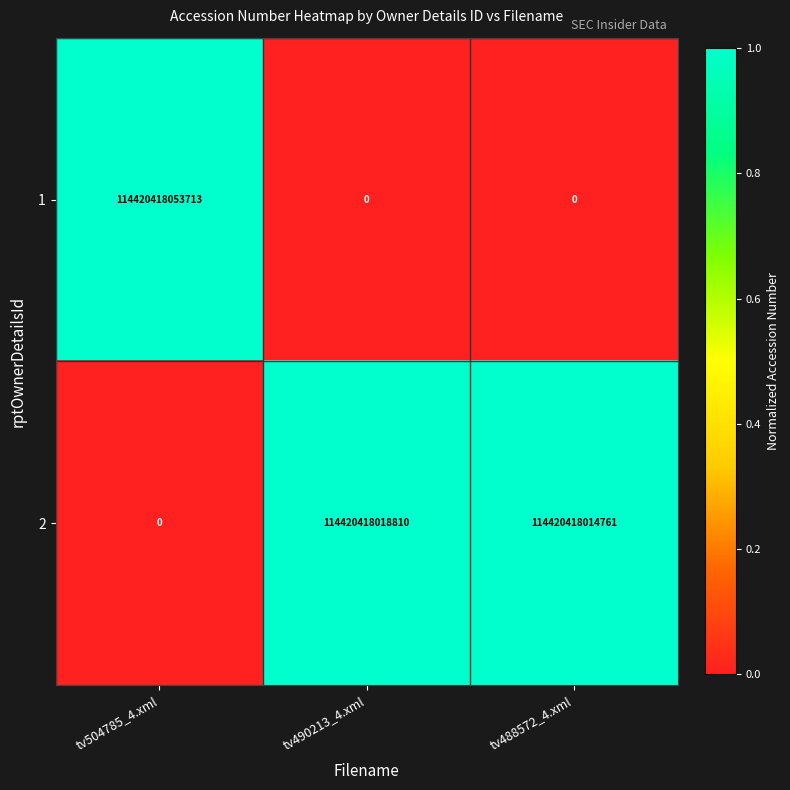

The value of 1 at tv490213_4.xml is 0. True or false?

True